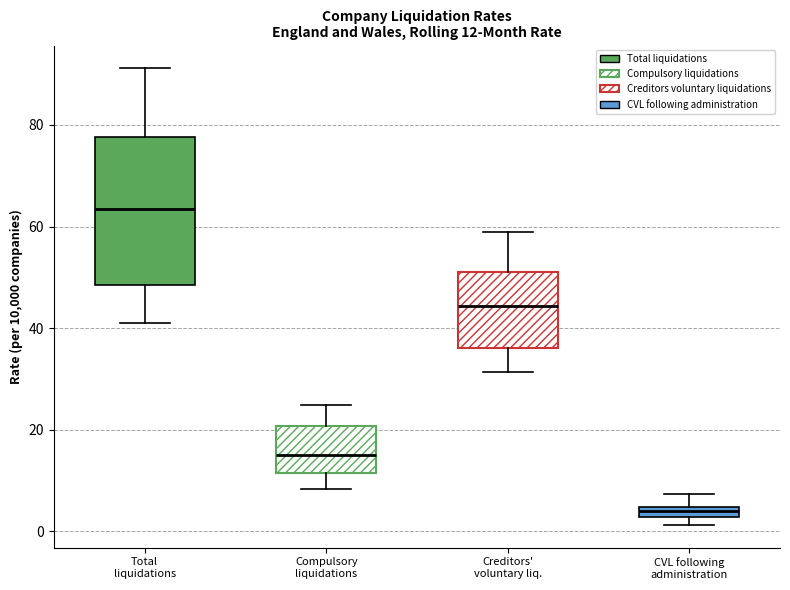

Which box has the lowest median line?

CVL following administration